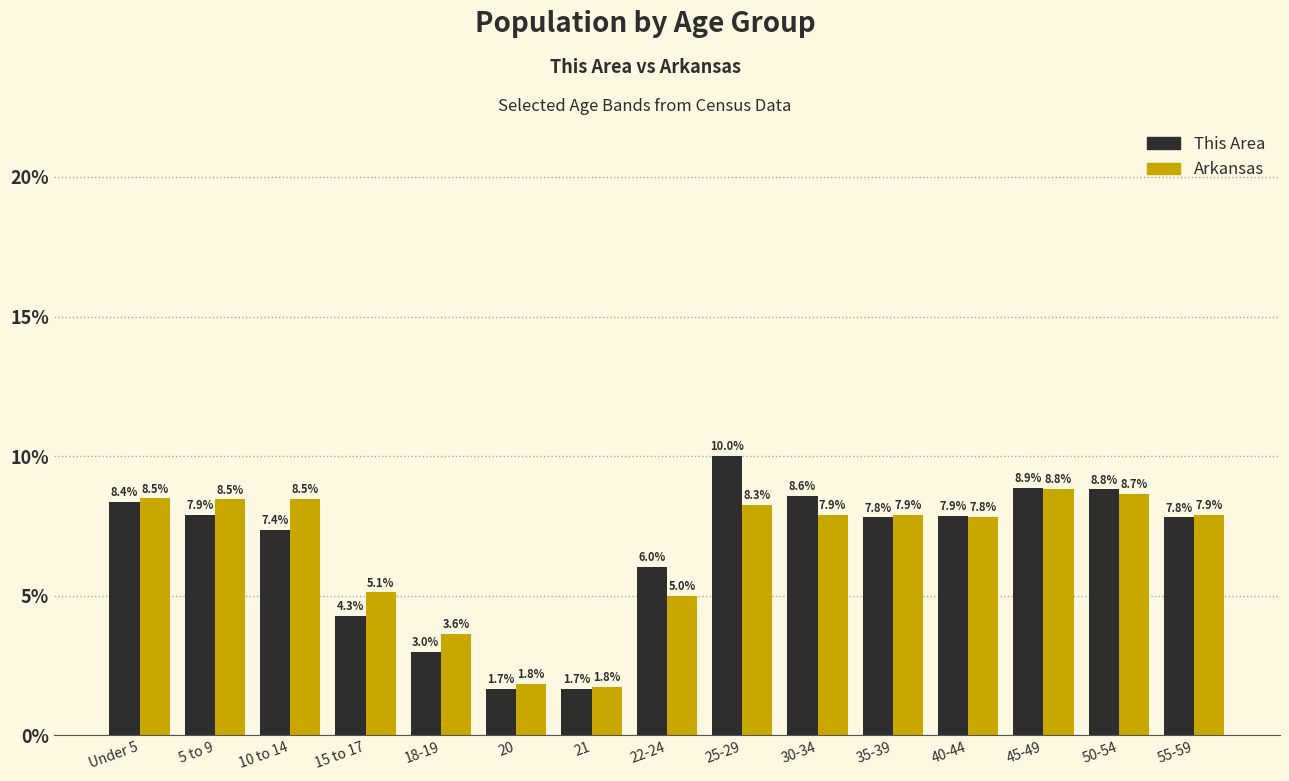

The This Area series shows 2.9 at 55-59. True or false?

False